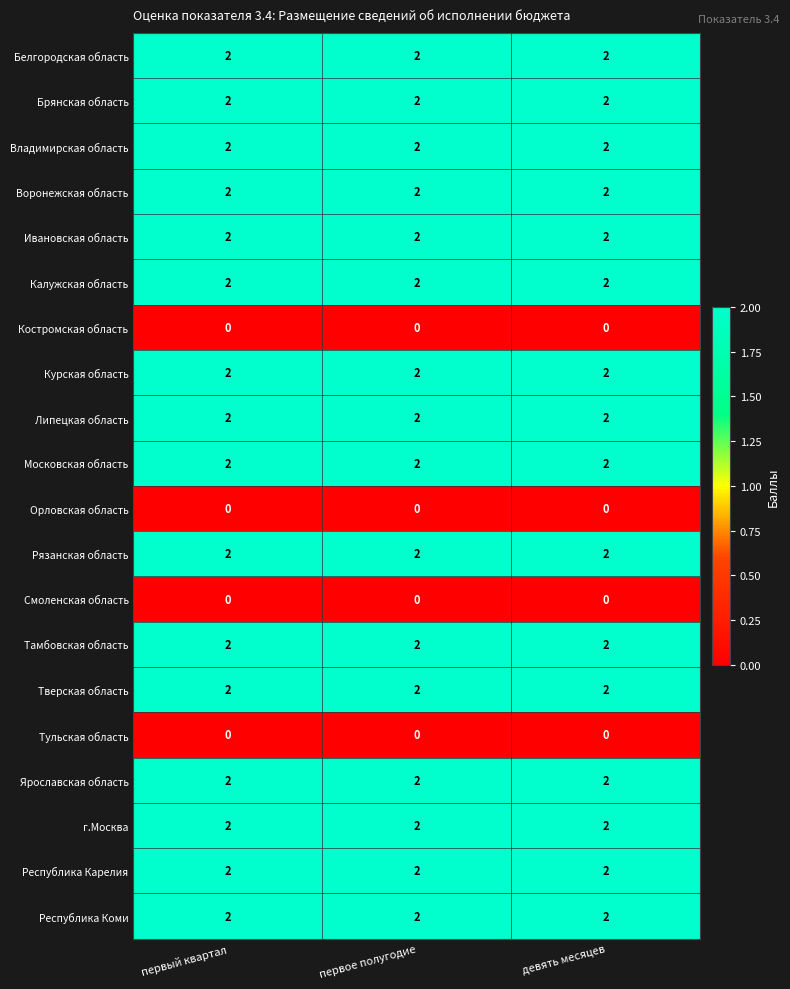

The Республика Карелия series shows 3 at девять месяцев. True or false?

False